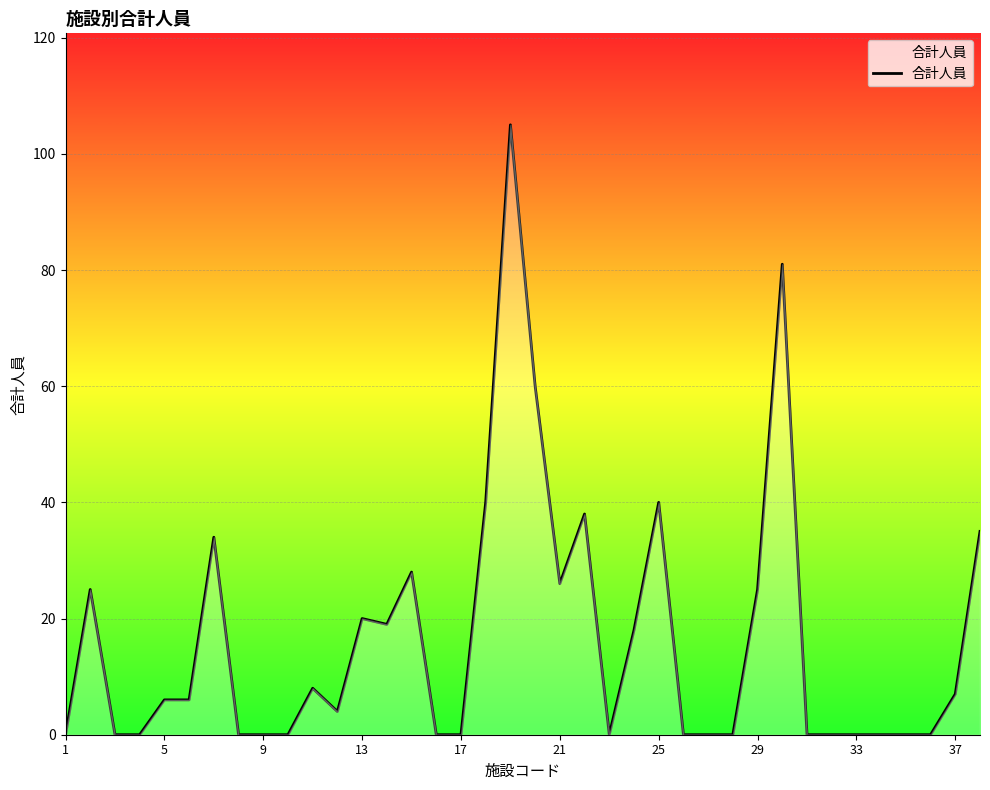

What is the greatest value displayed?

105